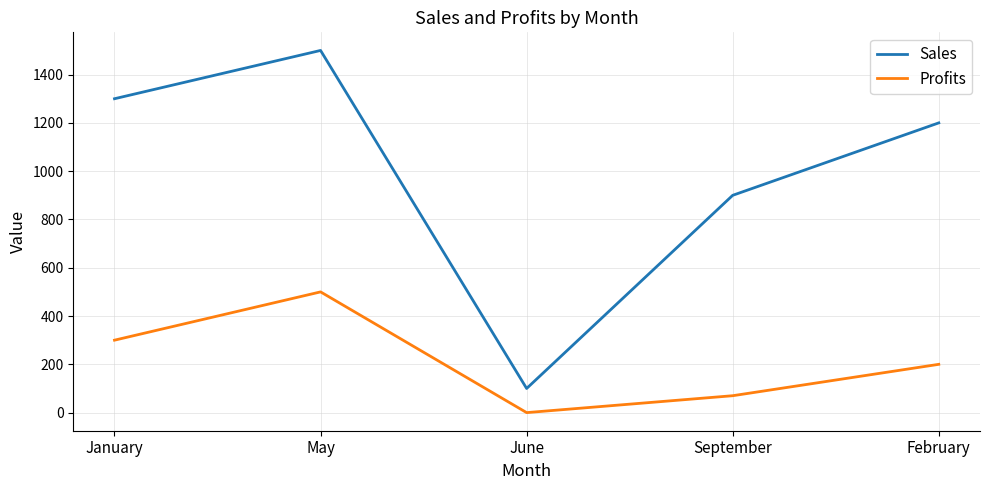

How many lines are shown in the chart?

2